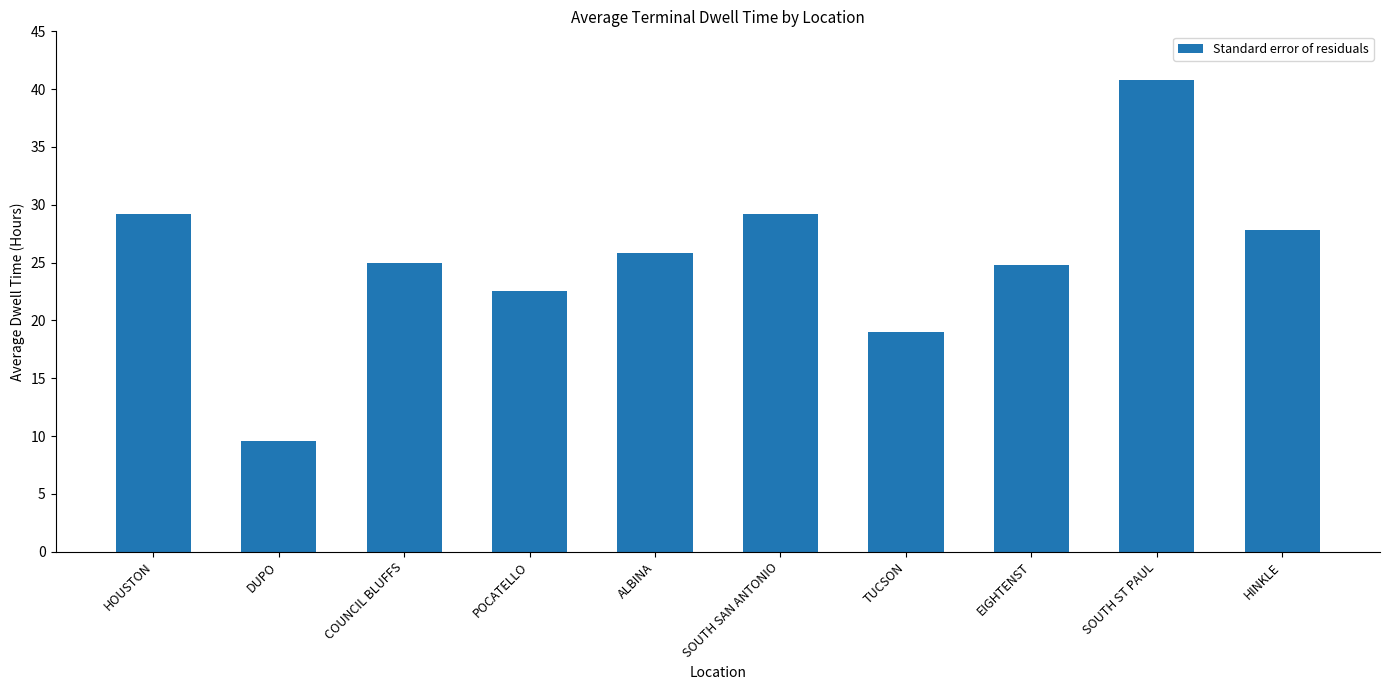

Count the number of data series in this chart.

1